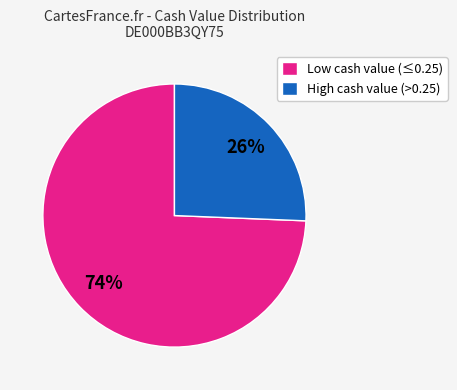

Which slice represents more than half of the pie?

Low cash value (≤0.25)